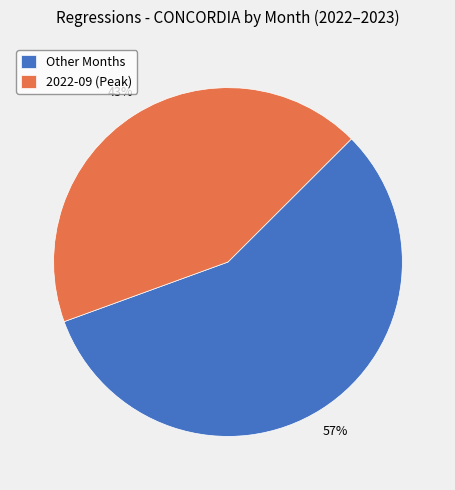

Is there any slice that represents more than half of the pie?

Yes